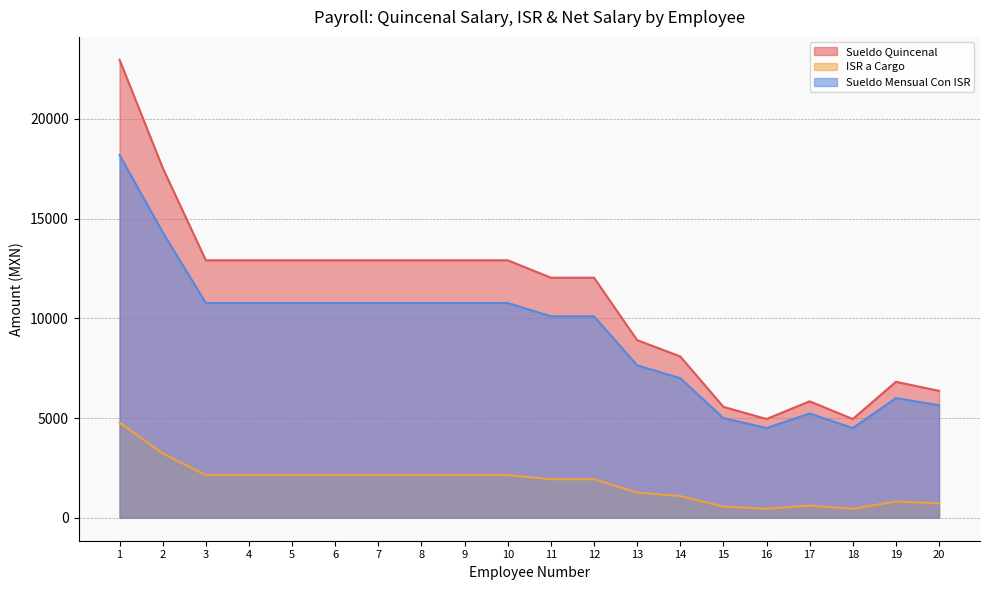

Which series has the largest range (max minus min)?

Sueldo Quincenal